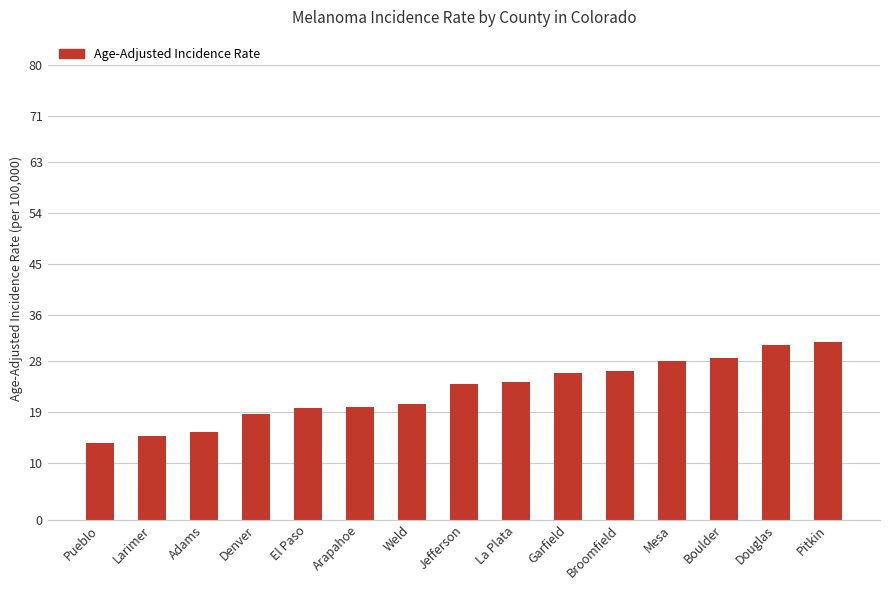

What is the change in value from Jefferson to Pitkin?

+7.4